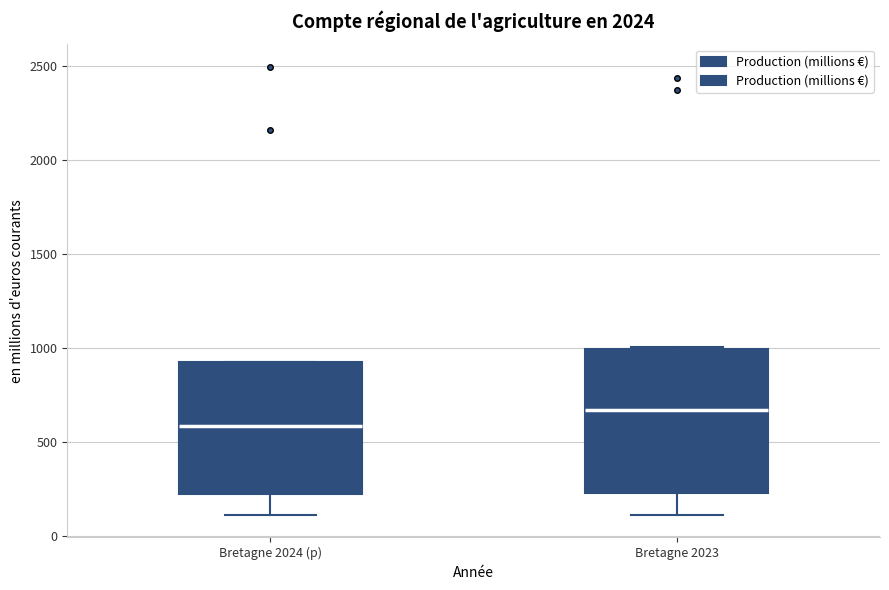

Reading left to right, read every box against the y-axis: the position of its median line, the range the box covers, and the ends of its whiskers. The values are not printed on the chart, so give them approximately, as read against the axis.

Bretagne 2024 (p): median 600, box 200 to 950, whiskers 100 to 950
Bretagne 2023: median 650, box 250 to 1000, whiskers 100 to 1000